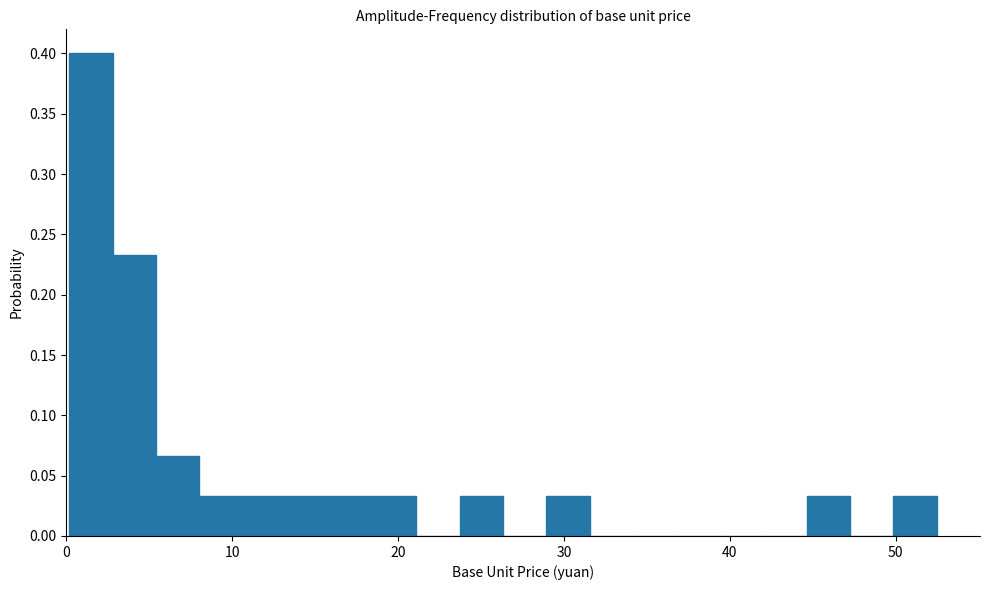

Read against the x-axis, roughly where is the centre of the tallest bar?

1